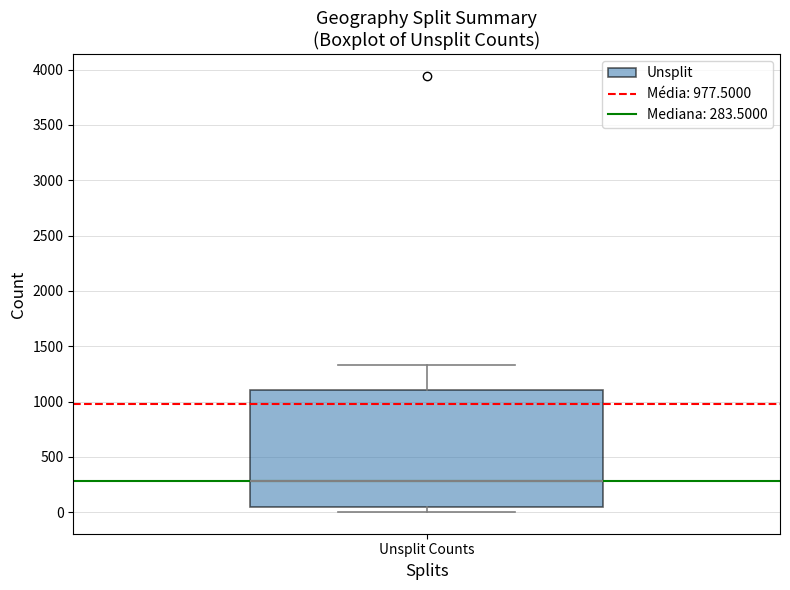

Read this box plot against the y-axis: the position of the median line, the range covered by the box, and the ends of both whiskers. The values are not printed on the chart, so give them approximately, as read against the axis.

median 300, box 50 to 1100, whiskers 0 to 1350